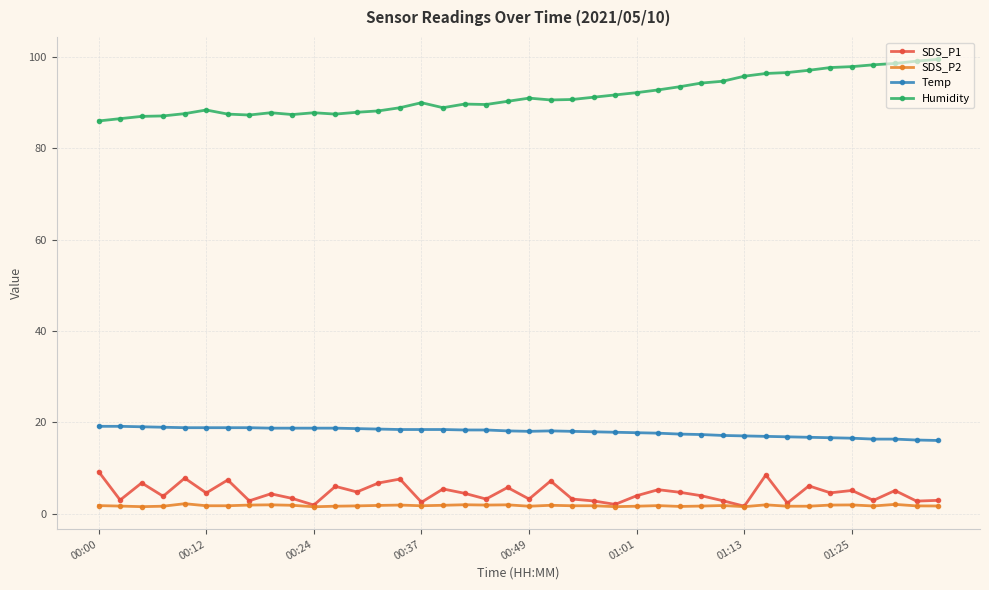

What is the maximum value shown in the chart?

99.5